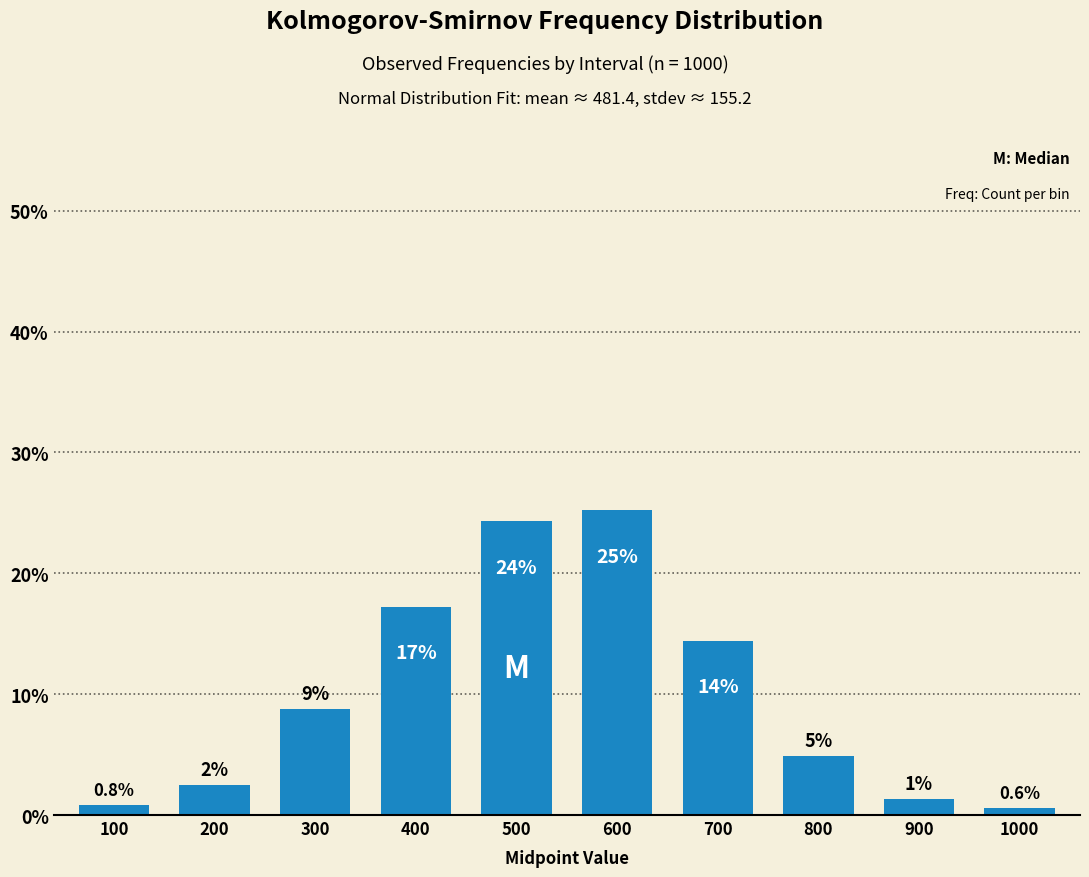

Are the bars horizontal?

No